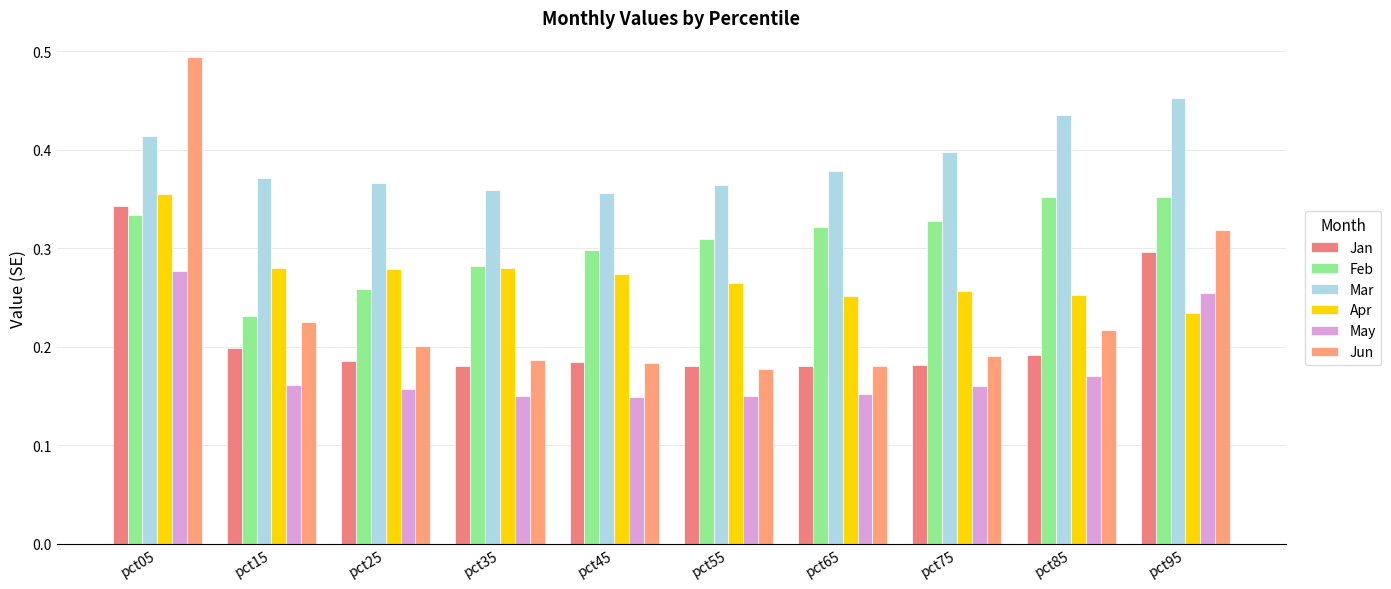

Which series has the largest range (max minus min)?

Jun